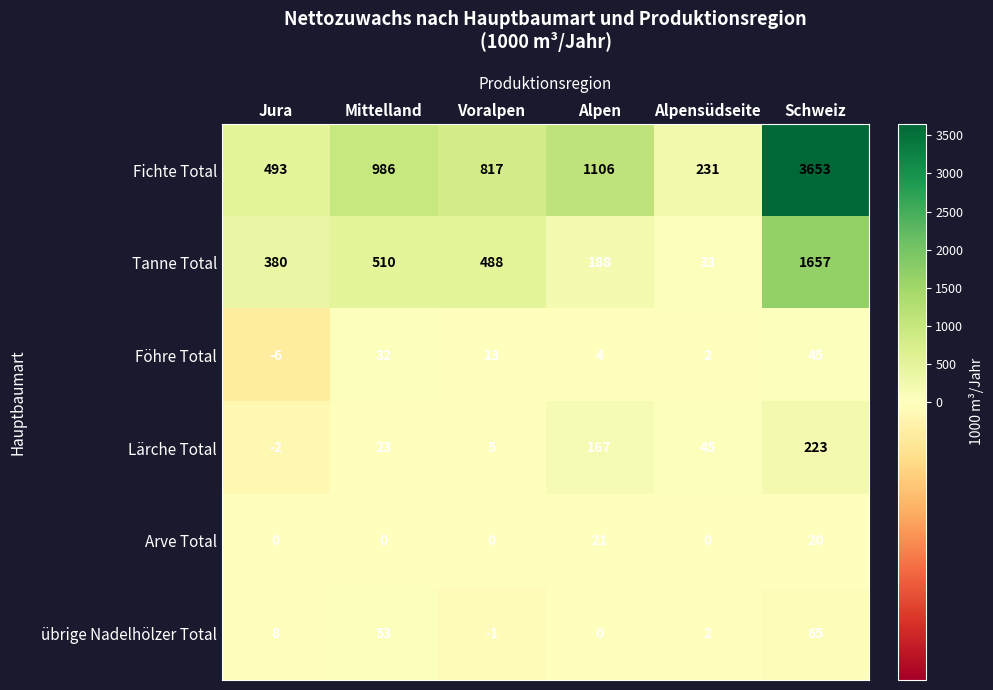

Read the Föhre Total value at Voralpen.

13